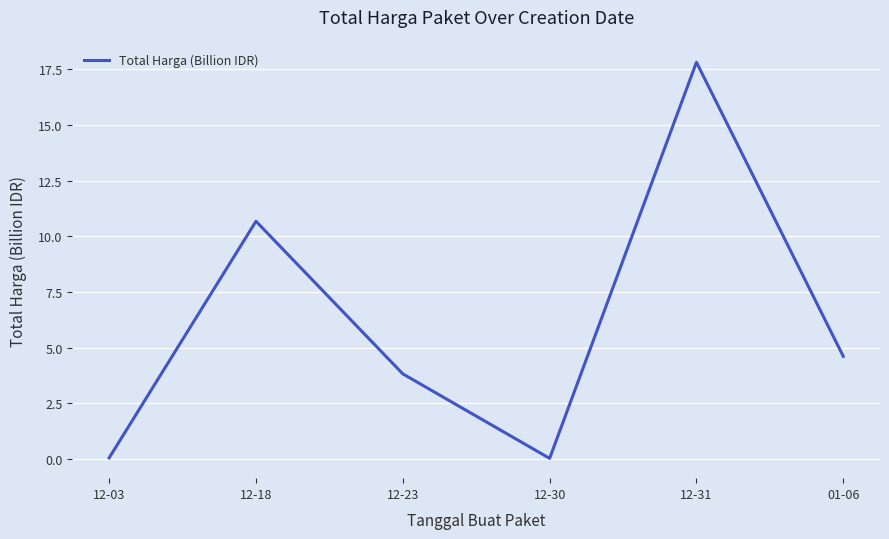

How many interior local valleys (lower than both neighbors) does the data have?

1